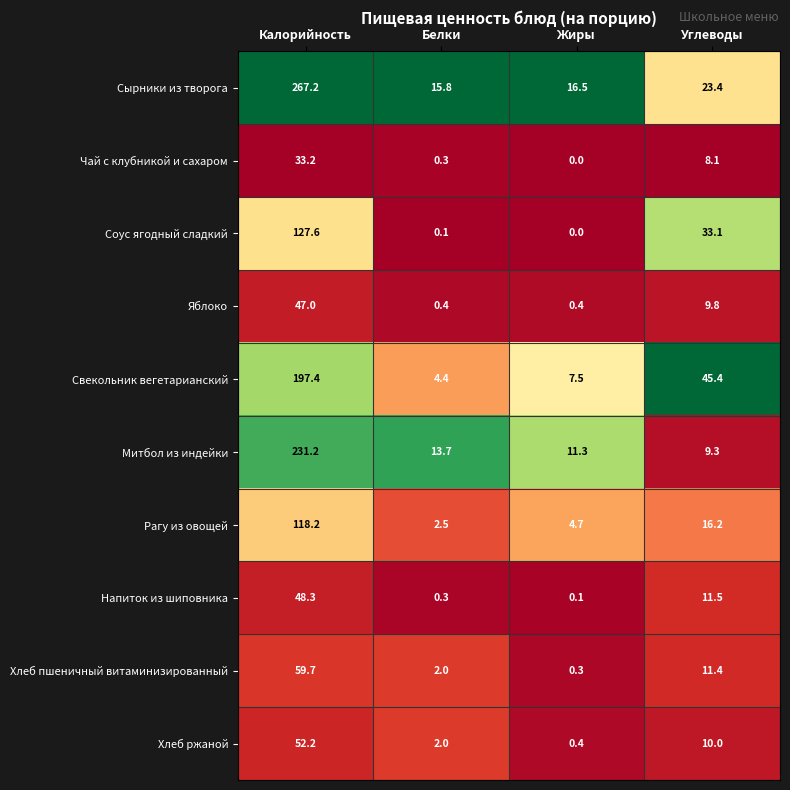

Is it true that Хлеб ржаной equals 0.8 at Белки?

False